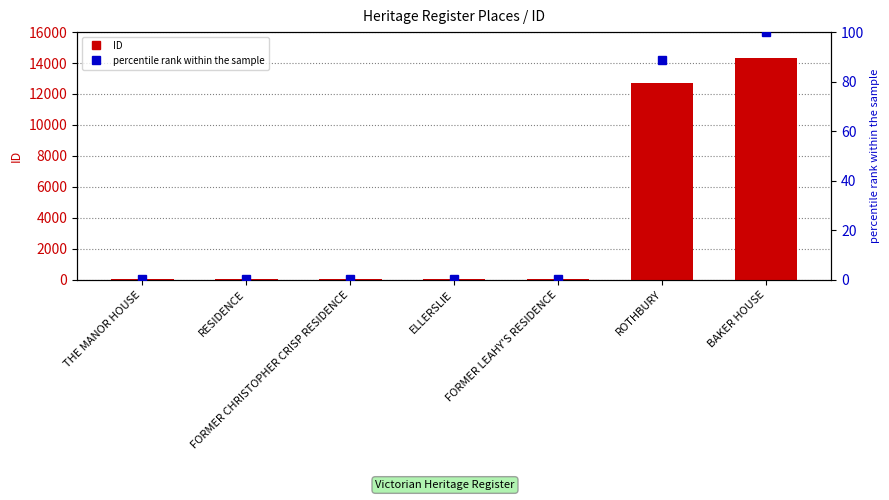

What is the minimum value for ID?

43.0